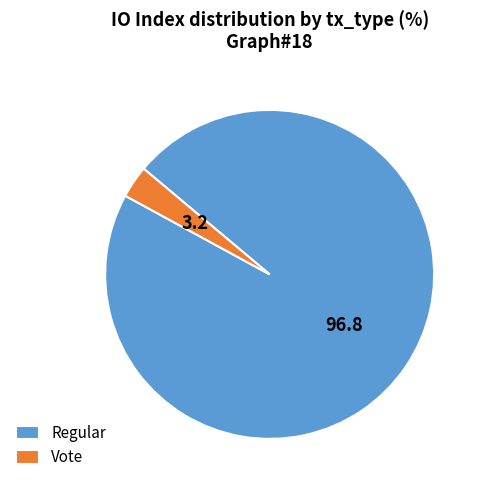

Is the sum of Regular and Vote greater than half?

Yes